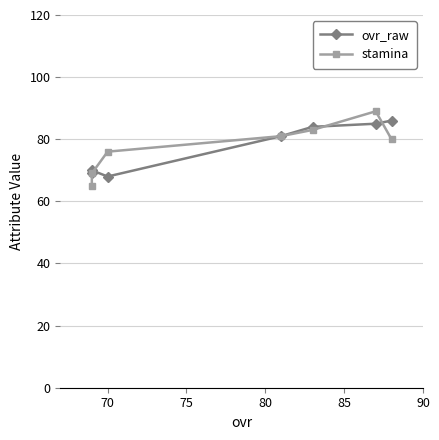

The value of ovr_raw at 80 is 81. True or false?

True